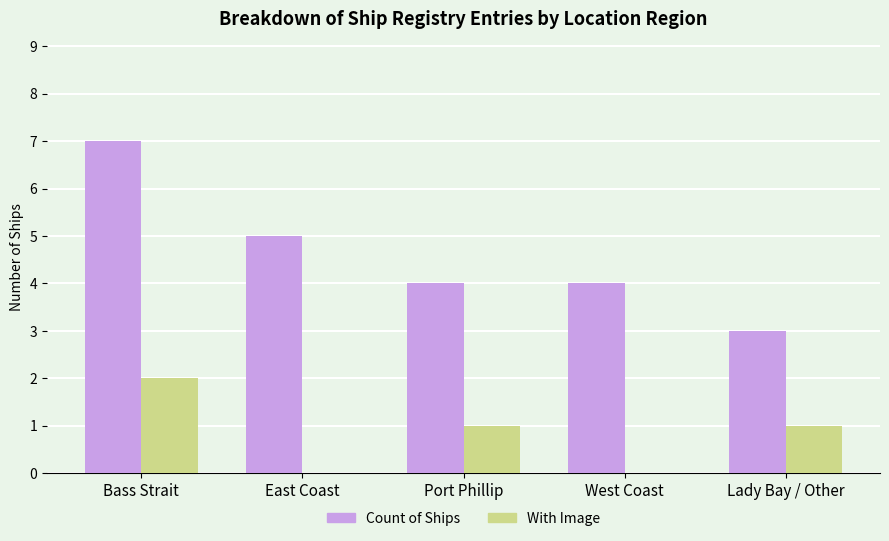

What is the greatest value displayed?

7